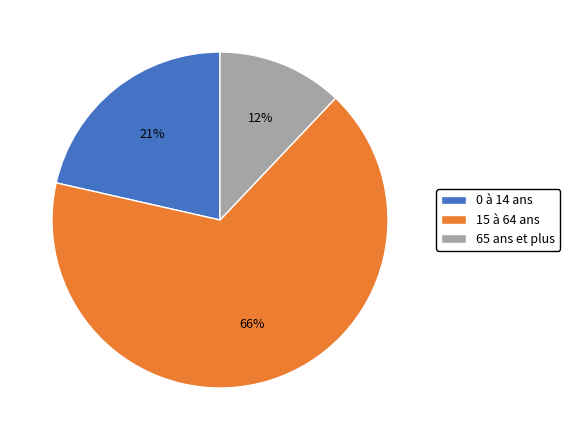

What is the smallest slice in the pie chart?

65 ans et plus